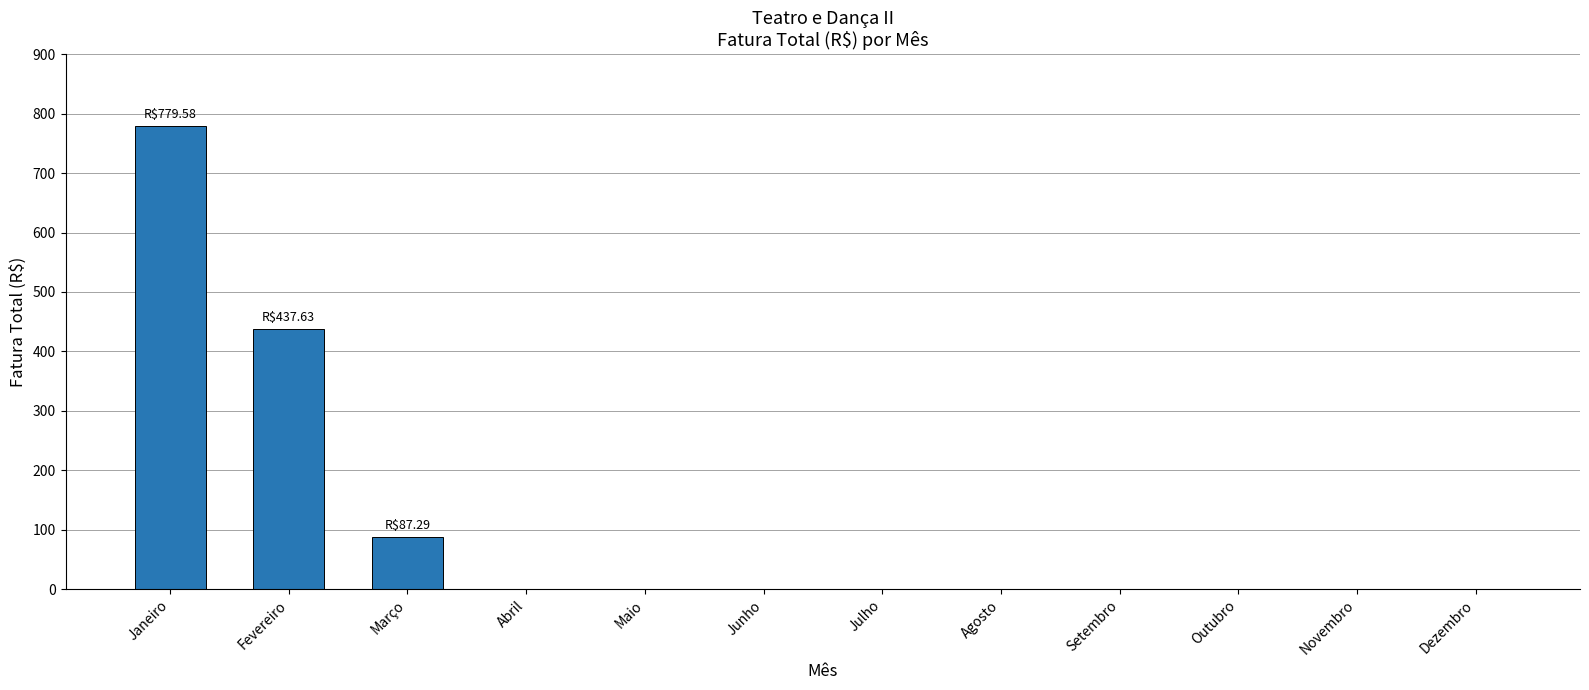

The value at Agosto is 352.7. True or false?

False